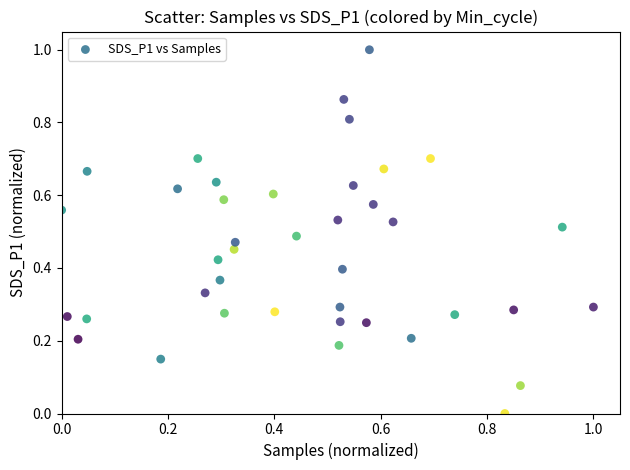

What is the range of Y values (max minus min)?

1.0